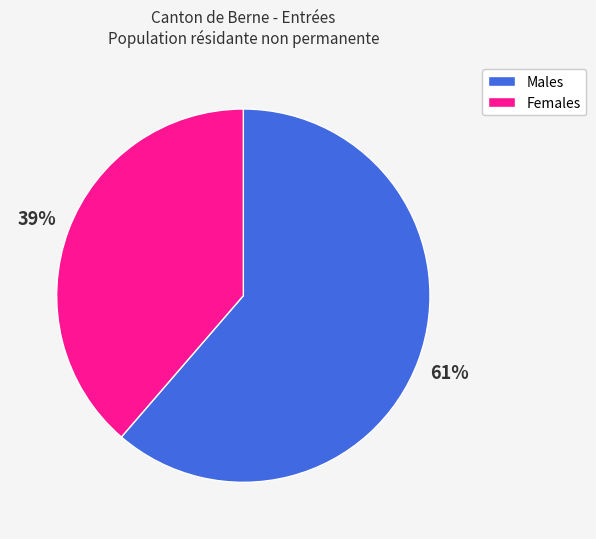

To the nearest percent, what is the average slice percentage?

50%